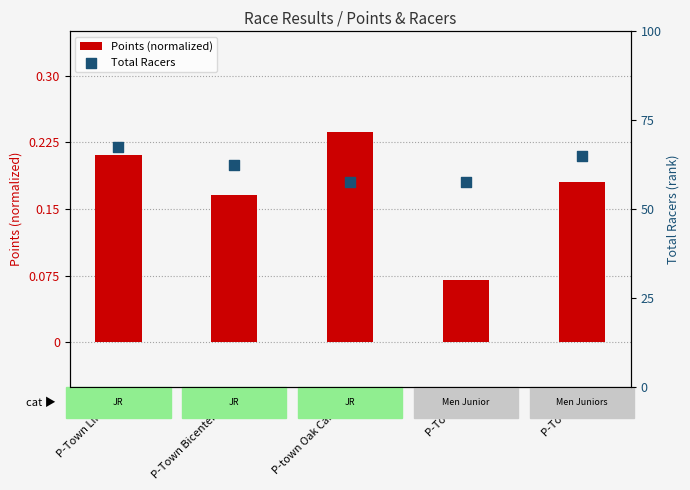

Which series has the largest total across all categories?

Total Racers